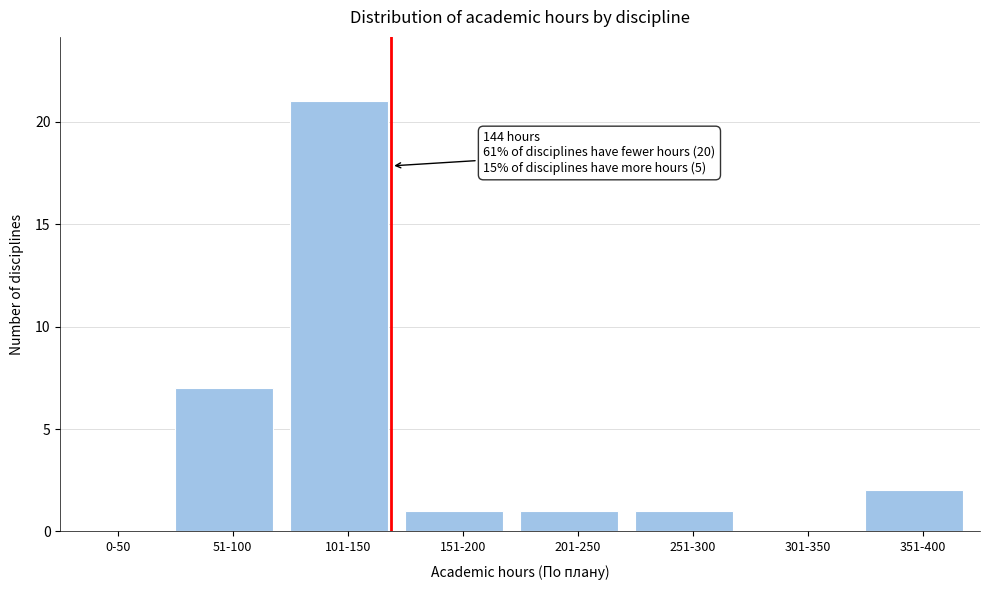

Reading left to right, extract all data points from this chart.

0-50=0	51-100=7	101-150=21	151-200=1	201-250=1	251-300=1	301-350=0	351-400=2